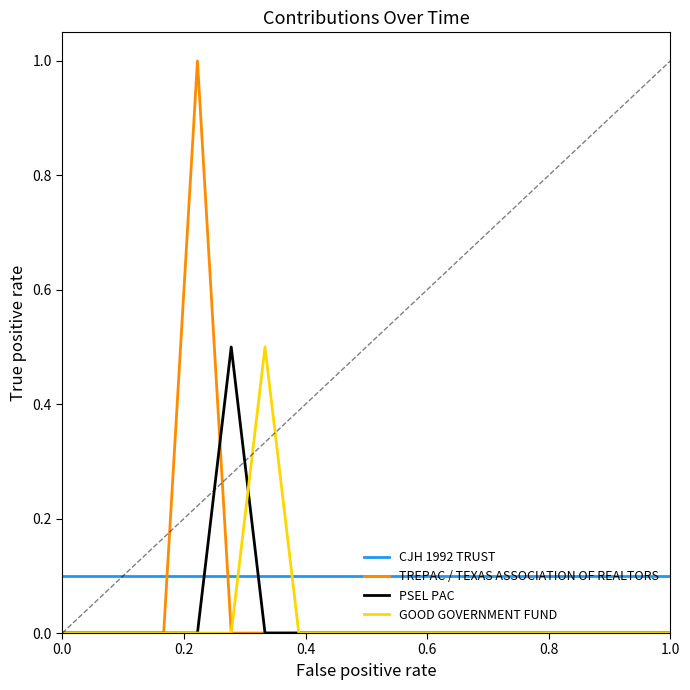

At how many categories does at least one series exceed 0?

19